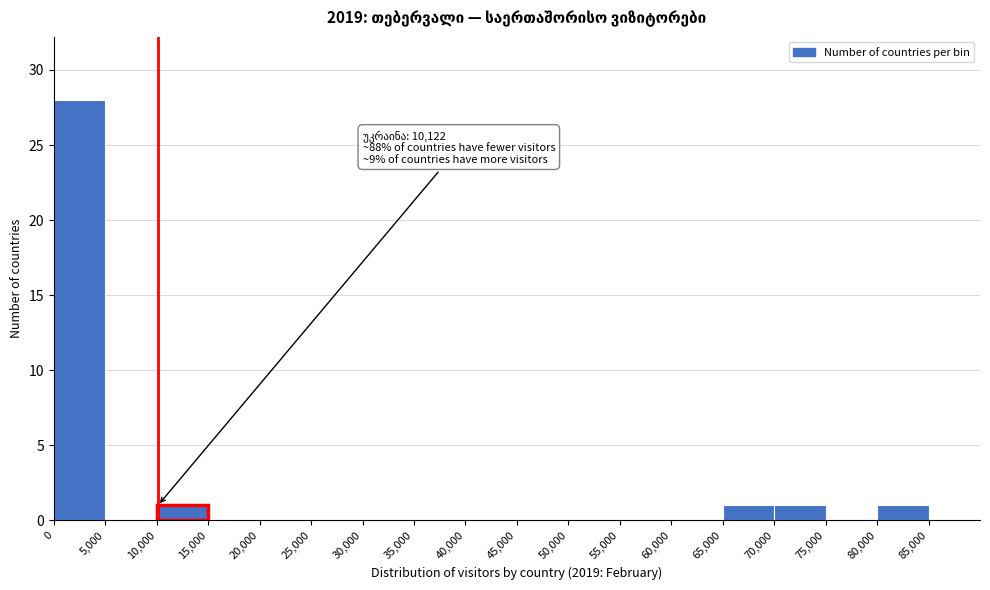

Over which range of the x-axis is the bar tallest?

0 to 5000